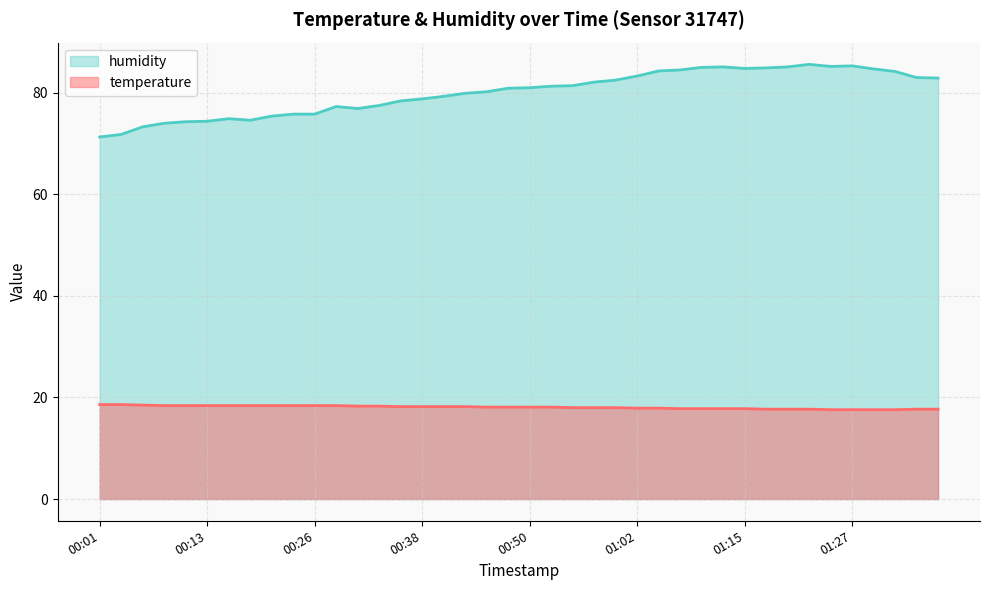

Which category has the highest value in the temperature series?

00:01